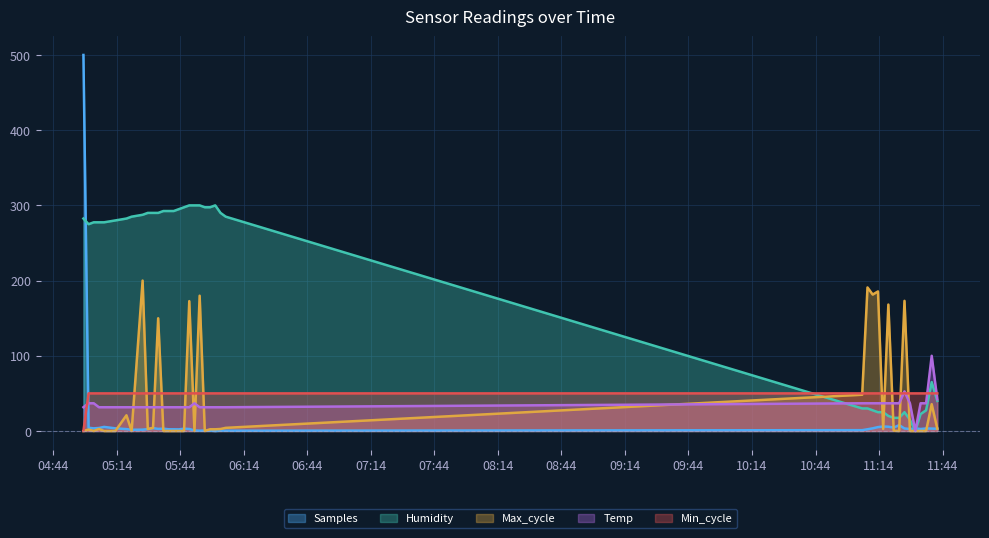

Rank the categories by Samples value from lowest to highest.

2022/11/17 06:00:33, 2022/11/17 06:05:29, 2022/11/17 05:53:11, 2022/11/17 06:03:02, 2022/11/17 05:58:06, 2022/11/17 05:55:37, 2022/11/17 05:50:44, 2022/11/17 11:06:02, 2022/11/17 05:21:04, 2022/11/17 05:26:15, 2022/11/17 05:43:23, 2022/11/17 05:40:56, 2022/11/17 11:08:33, 2022/11/17 05:38:30, 2022/11/17 05:28:41, 2022/11/17 05:18:37, 2022/11/17 11:33:37, 2022/11/17 05:48:17, 2022/11/17 11:28:35, 2022/11/17 05:33:36, 2022/11/17 11:41:31, 2022/11/17 05:45:49, 2022/11/17 05:36:03, 2022/11/17 11:38:52, 2022/11/17 11:36:13, 2022/11/17 11:26:01, 2022/11/17 11:31:08, 2022/11/17 05:03:11, 2022/11/17 11:11:00, 2022/11/17 05:13:23, 2022/11/17 05:31:10, 2022/11/17 05:05:37, 2022/11/17 05:00:44, 2022/11/17 11:20:55, 2022/11/17 11:13:30, 2022/11/17 05:08:04, 2022/11/17 11:18:24, 2022/11/17 11:15:57, 2022/11/17 11:23:30, 2022/11/17 04:58:18